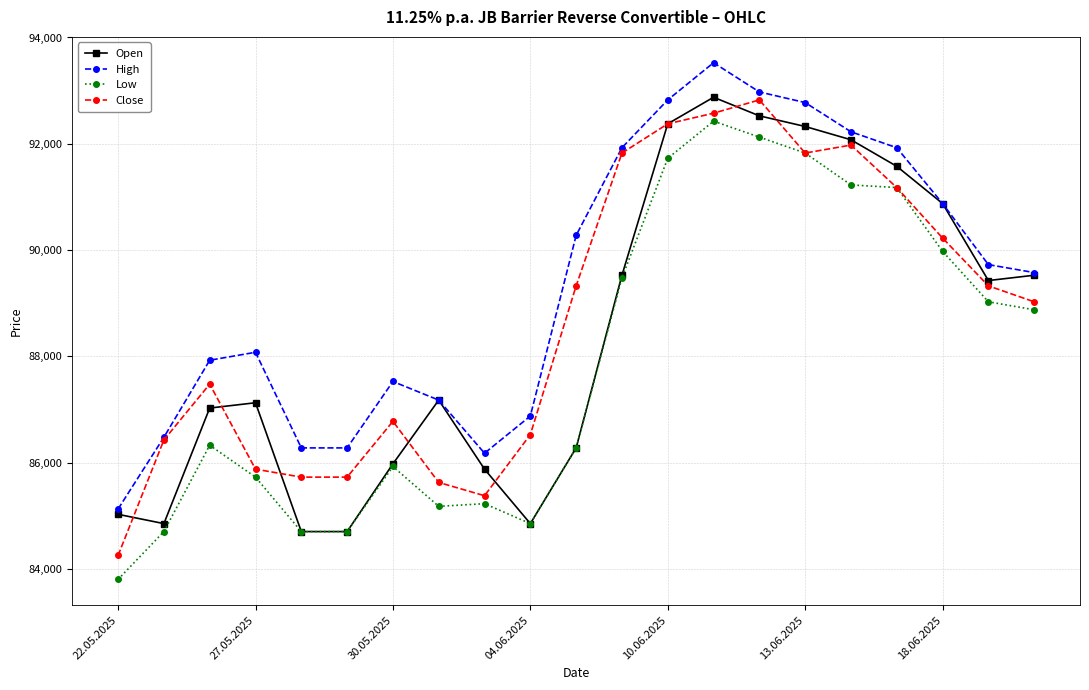

What is the minimum value for Low?

83800